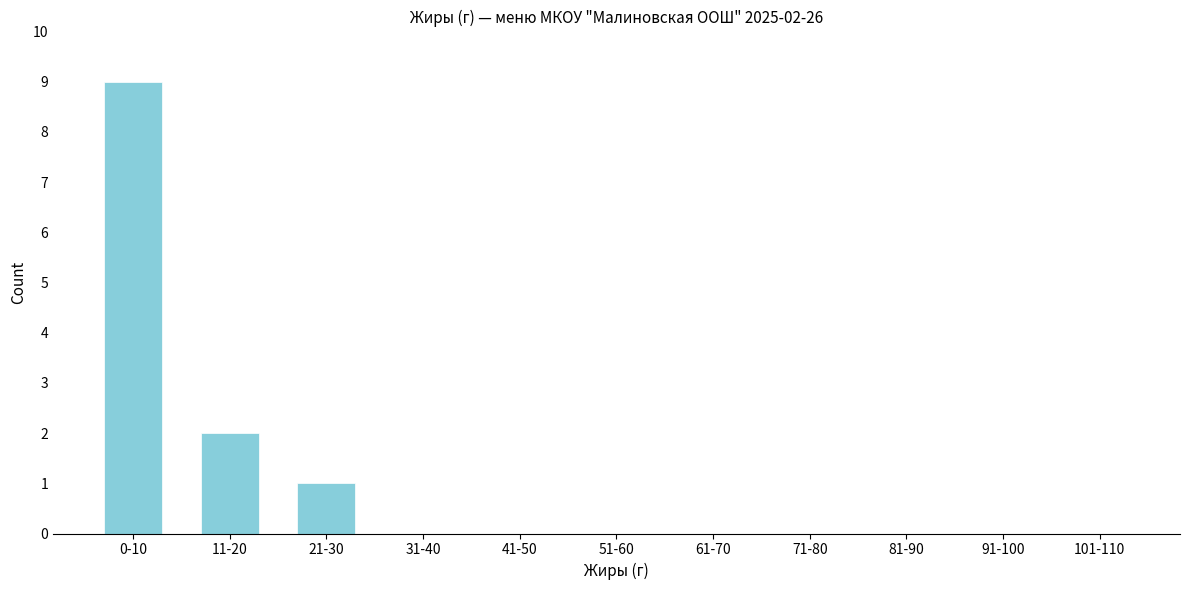

Reading left to right, transcribe all the data shown in this chart.

0-10=9	11-20=2	21-30=1	31-40=0	41-50=0	51-60=0	61-70=0	71-80=0	81-90=0	91-100=0	101-110=0